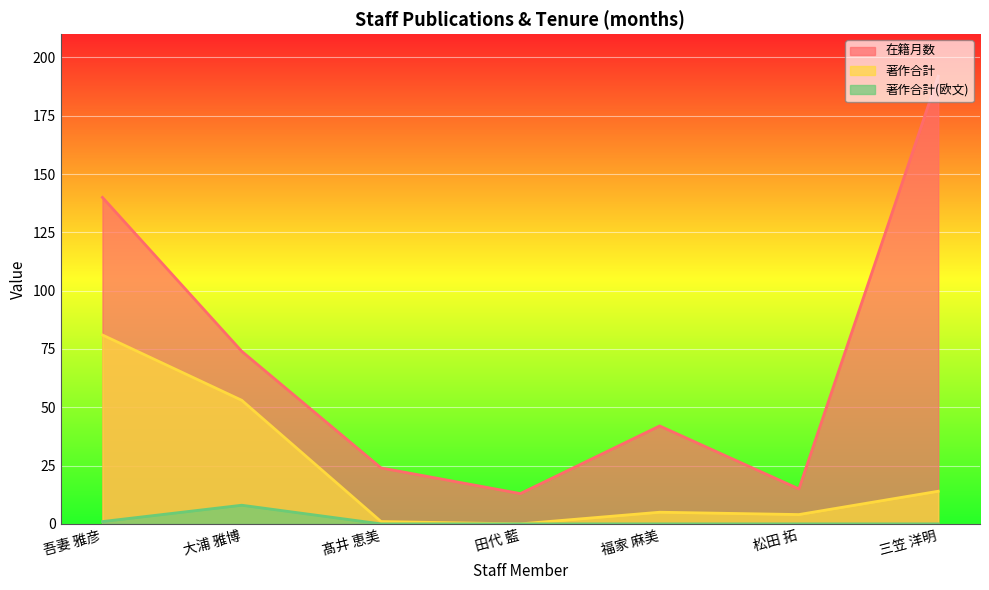

True or false: 著作合計 and 在籍月数 cross at least once.

False